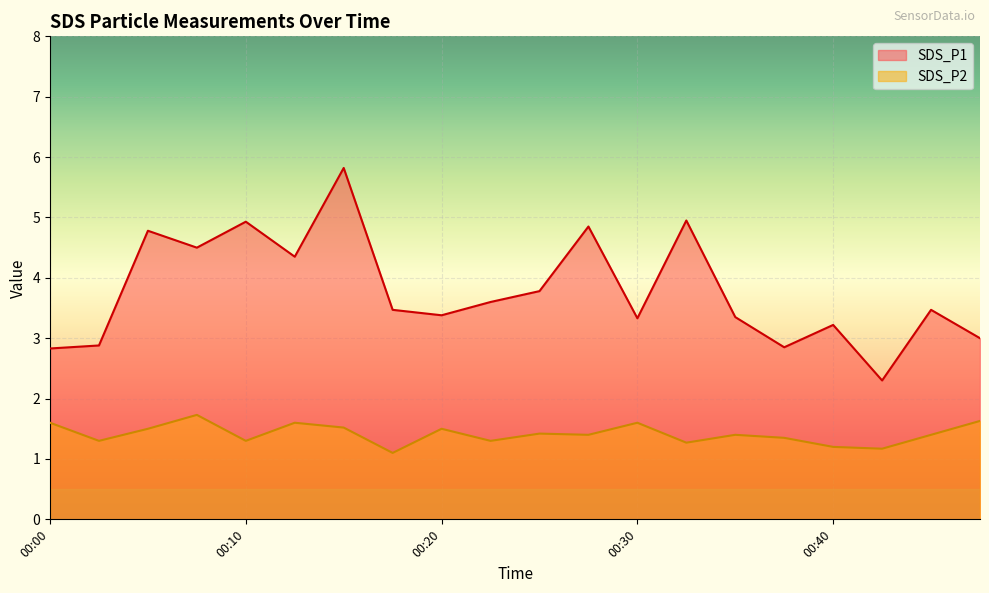

What is the difference between the maximum and minimum values in the SDS_P2 series?

0.6